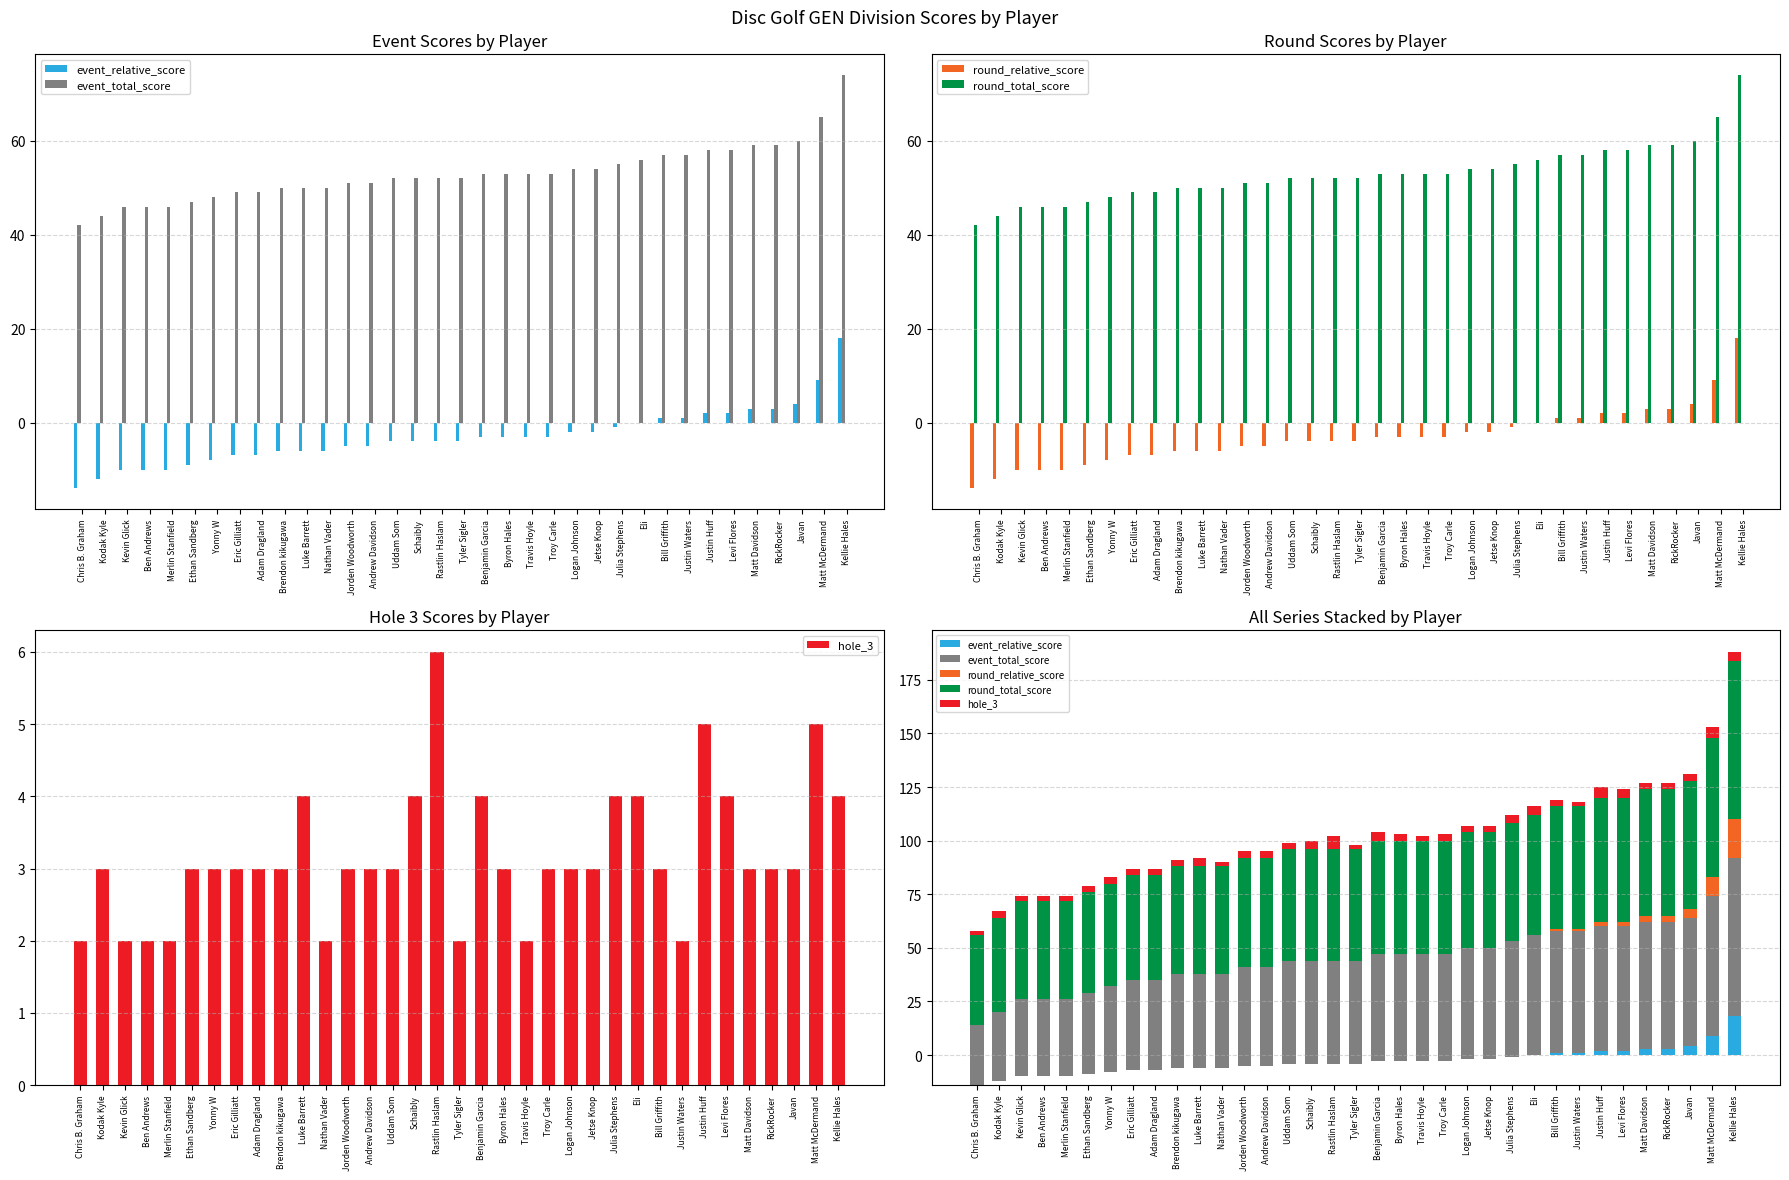

What is the label of the 24th bar from the right?

Nathan Vader